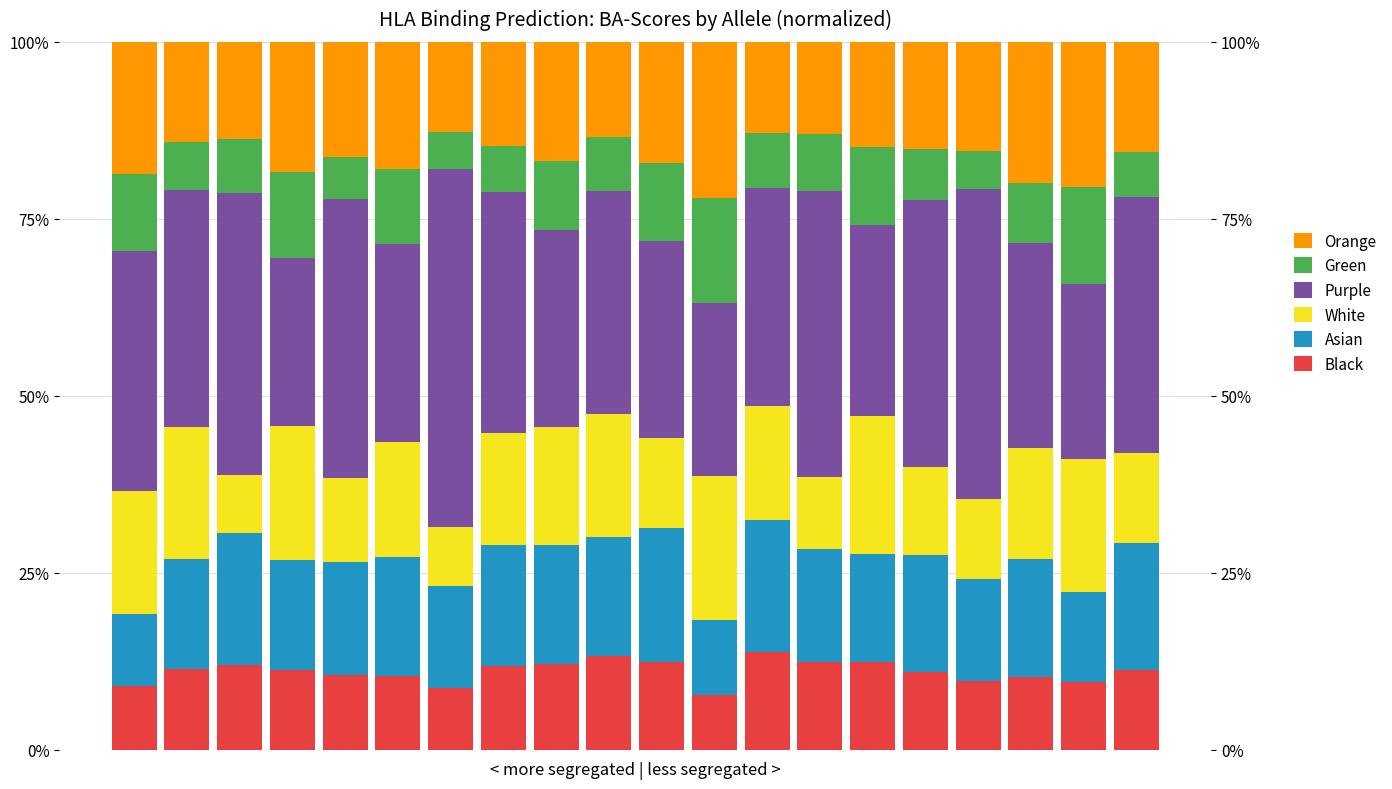

Reading left to right, list all the values displayed in this chart.

Black: 0=9.1	1=11.5	2=12.0	3=11.3	4=10.5	5=10.5	6=8.7	7=11.8	8=12.1	9=13.3	10=12.4	11=7.8	12=13.8	13=12.4	14=12.4	15=11.0	16=9.7	17=10.3	18=9.5	19=11.3
Asian: 0=10.1	1=15.6	2=18.7	3=15.6	4=15.9	5=16.8	6=14.4	7=17.2	8=16.8	9=16.8	10=19.0	11=10.5	12=18.7	13=16.0	14=15.2	15=16.6	16=14.5	17=16.7	18=12.7	19=17.9
White: 0=17.4	1=18.6	2=8.1	3=18.9	4=11.9	5=16.2	6=8.3	7=15.7	8=16.6	9=17.4	10=12.7	11=20.3	12=16.1	13=10.1	14=19.6	15=12.3	16=11.3	17=15.7	18=18.8	19=12.6
Purple: 0=33.9	1=33.4	2=39.8	3=23.7	4=39.4	5=28.0	6=50.6	7=34.0	8=27.9	9=31.4	10=27.8	11=24.5	12=30.8	13=40.5	14=27.0	15=37.7	16=43.7	17=28.9	18=24.7	19=36.2
Green: 0=10.8	1=6.9	2=7.7	3=12.1	4=6.0	5=10.5	6=5.3	7=6.5	8=9.7	9=7.6	10=10.9	11=14.9	12=7.8	13=8.0	14=10.9	15=7.3	16=5.4	17=8.5	18=13.7	19=6.4
Orange: 0=18.7	1=14.1	2=13.7	3=18.3	4=16.3	5=18.0	6=12.7	7=14.8	8=16.8	9=13.5	10=17.2	11=22.0	12=12.9	13=13.0	14=14.9	15=15.1	16=15.4	17=19.9	18=20.5	19=15.5